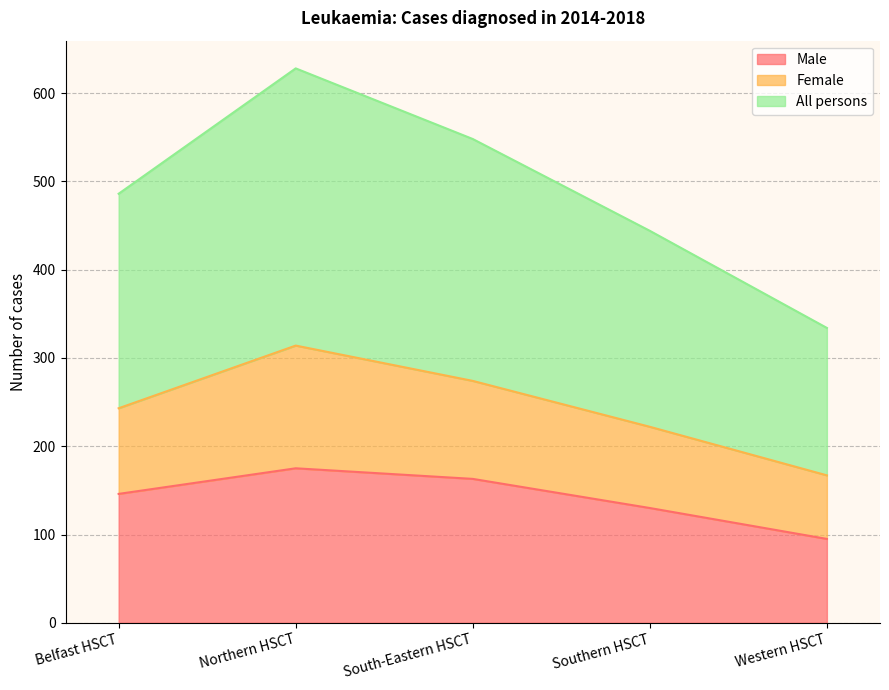

List the labels in order of Male value, largest first.

Northern HSCT, South-Eastern HSCT, Belfast HSCT, Southern HSCT, Western HSCT